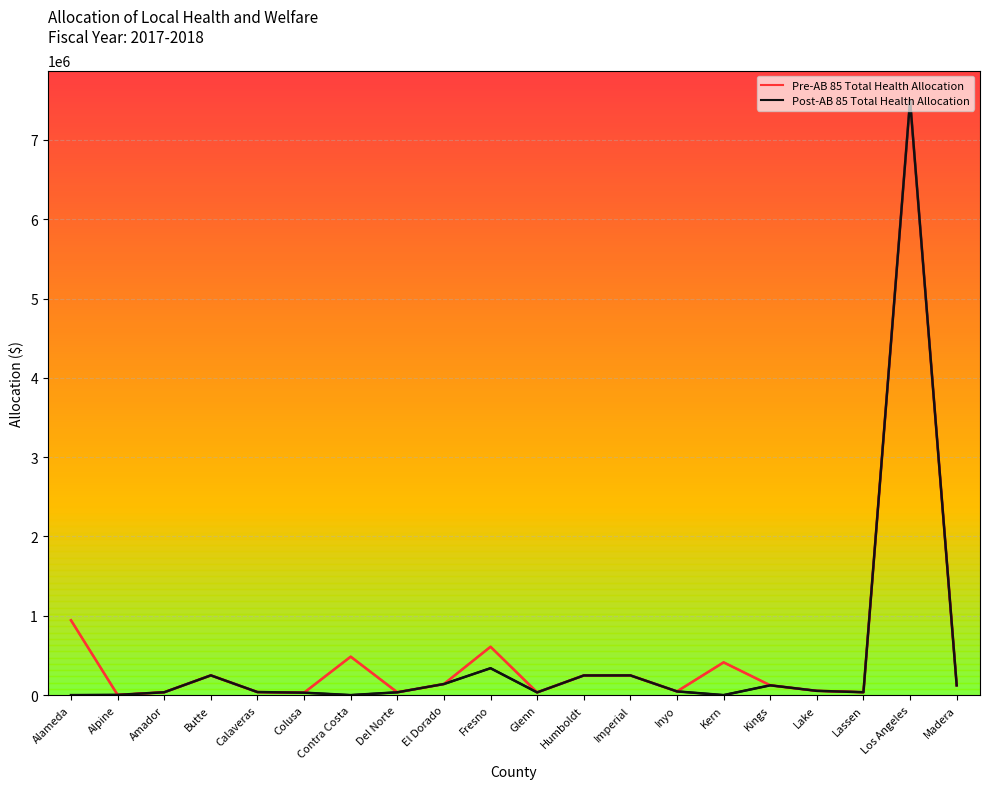

At which label does Pre-AB 85 Total Health Allocation reach its peak?

Los Angeles